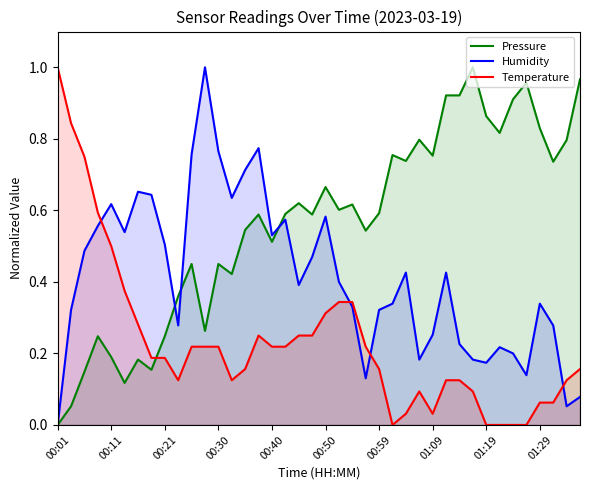

Which series has the largest total across all categories?

Pressure